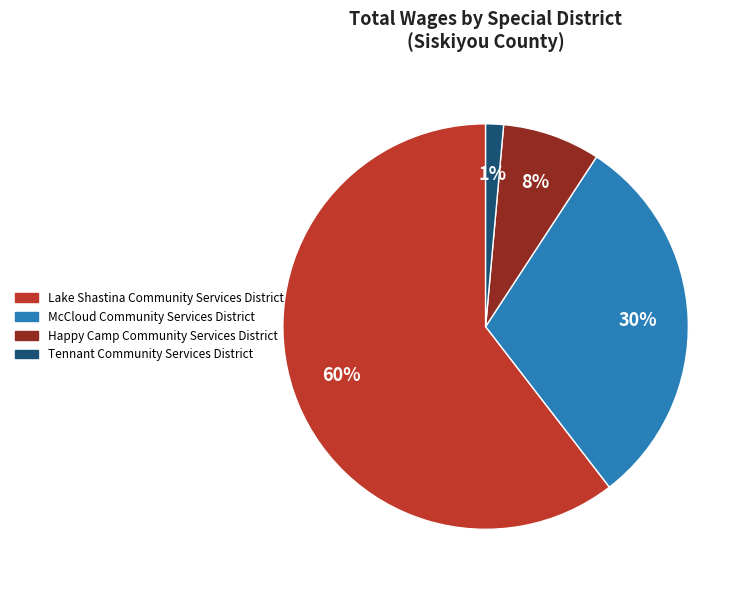

What is the ratio of the value at McCloud Community Services District to the value at Lake Shastina Community Services District?

0.5